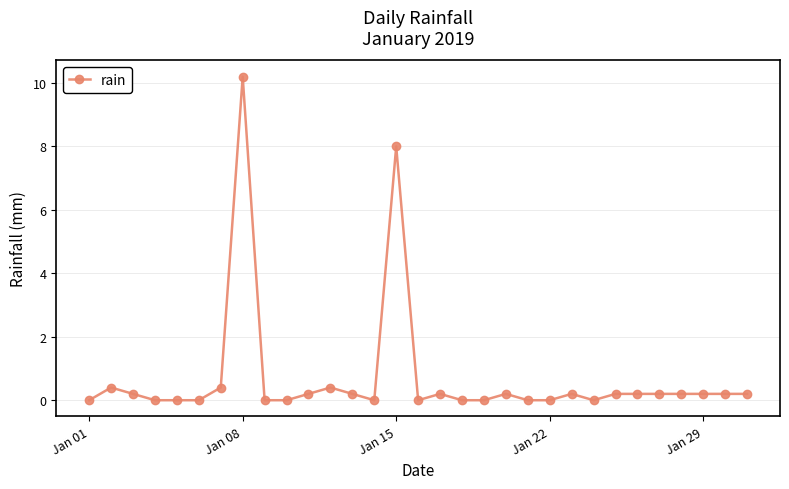

Is this an area chart (filled region under the line)?

No